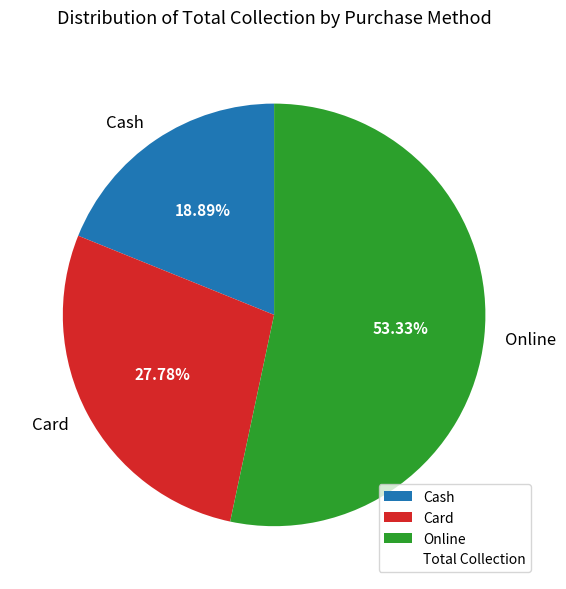

To the nearest percent, what is the average slice percentage?

33%